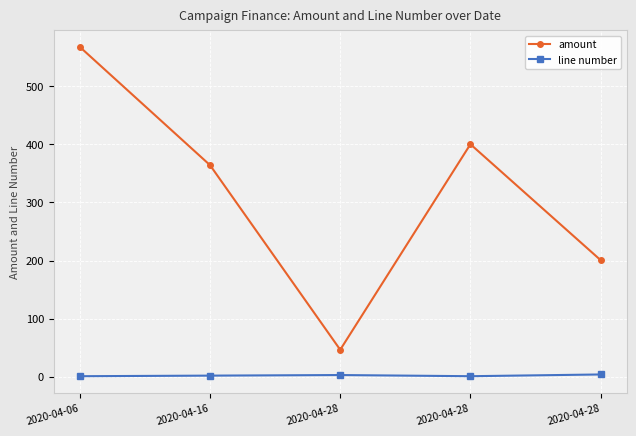

How many categories are shown in the chart?

5